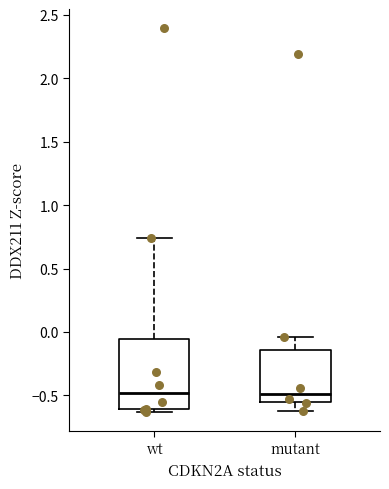

Where is the upper edge of the box for wt on the y-axis? The values are not printed on the chart, so give them approximately, as read against the axis.

-0.05